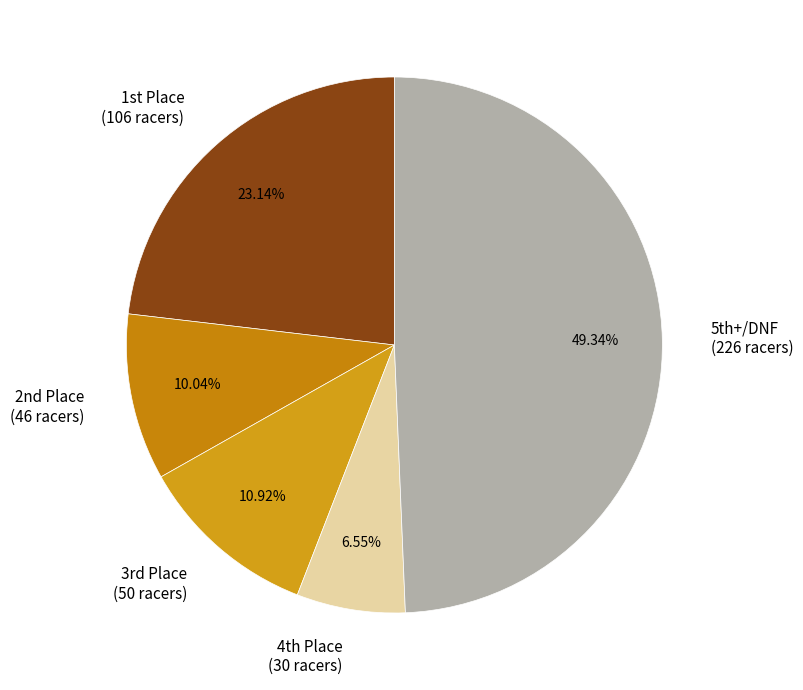

Rank the categories by value from lowest to highest.

4th Place (30 racers), 2nd Place (46 racers), 3rd Place (50 racers), 1st Place (106 racers), 5th+/DNF (226 racers)